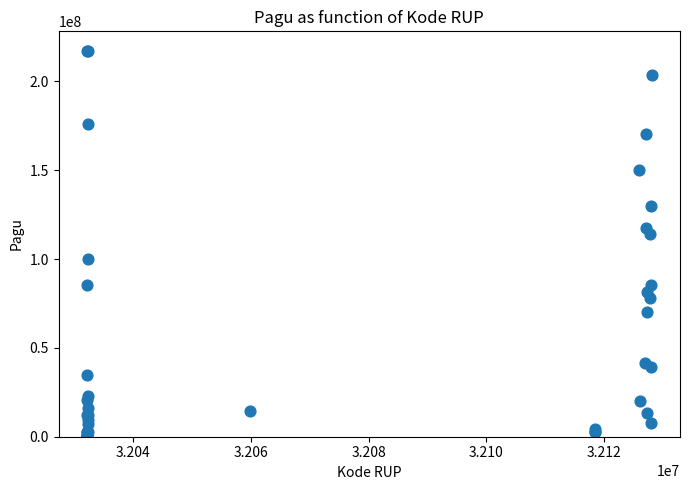

What Y value in the scatter plot is closest to 108830000?

114296000